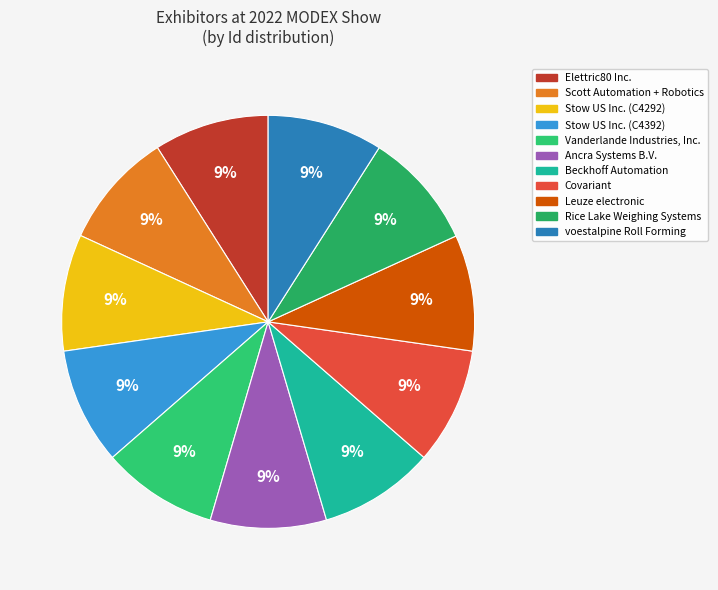

To the nearest percent, what percentage of the pie is Scott Automation + Robotics?

9%